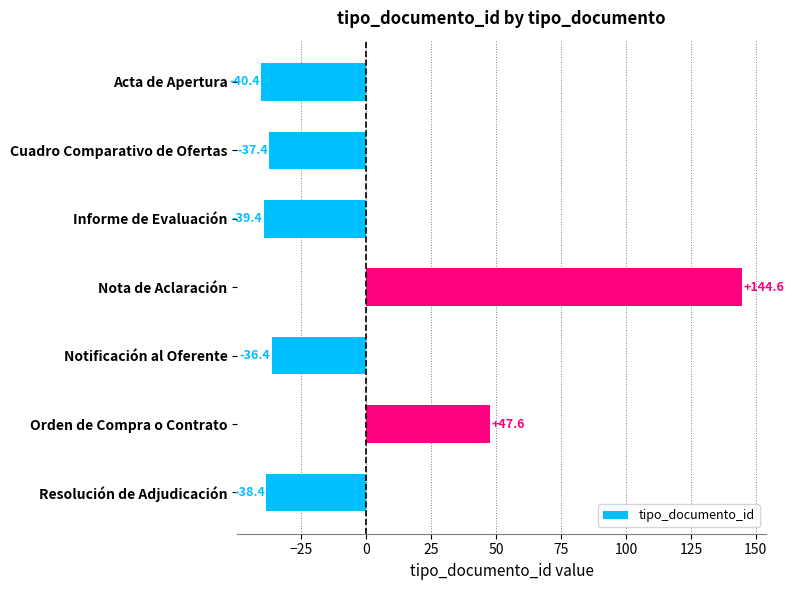

What is the greatest value displayed?

144.6